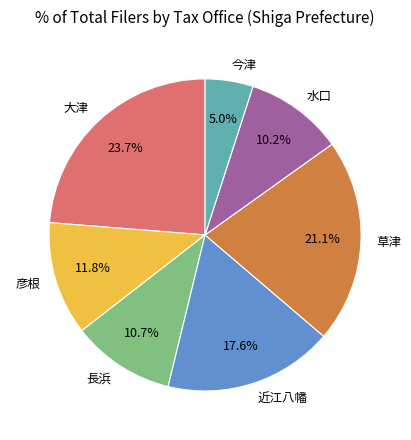

To the nearest percent, what portion does 水口 represent?

10%